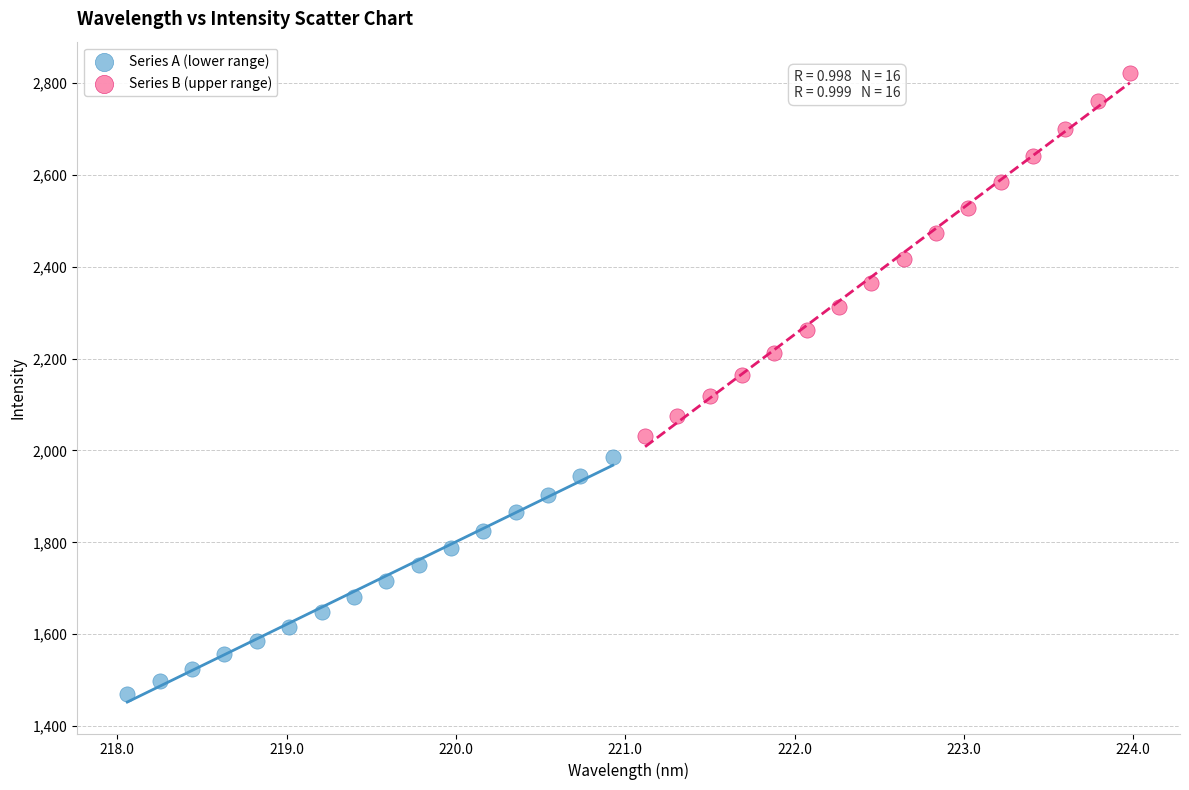

Which series has the largest Y range (max minus min)?

Series B (upper range)